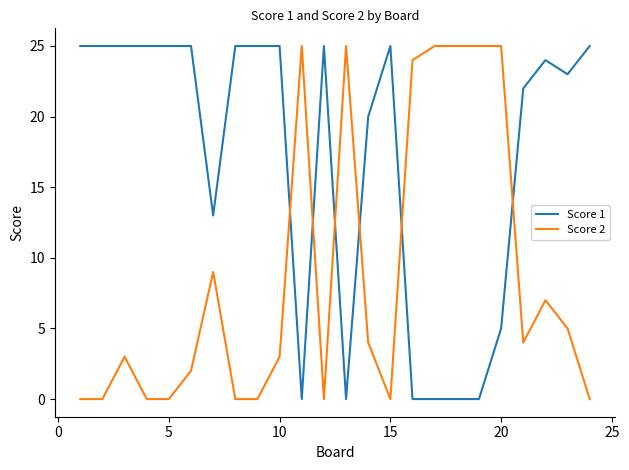

Which series has the largest total across all categories?

Score 1